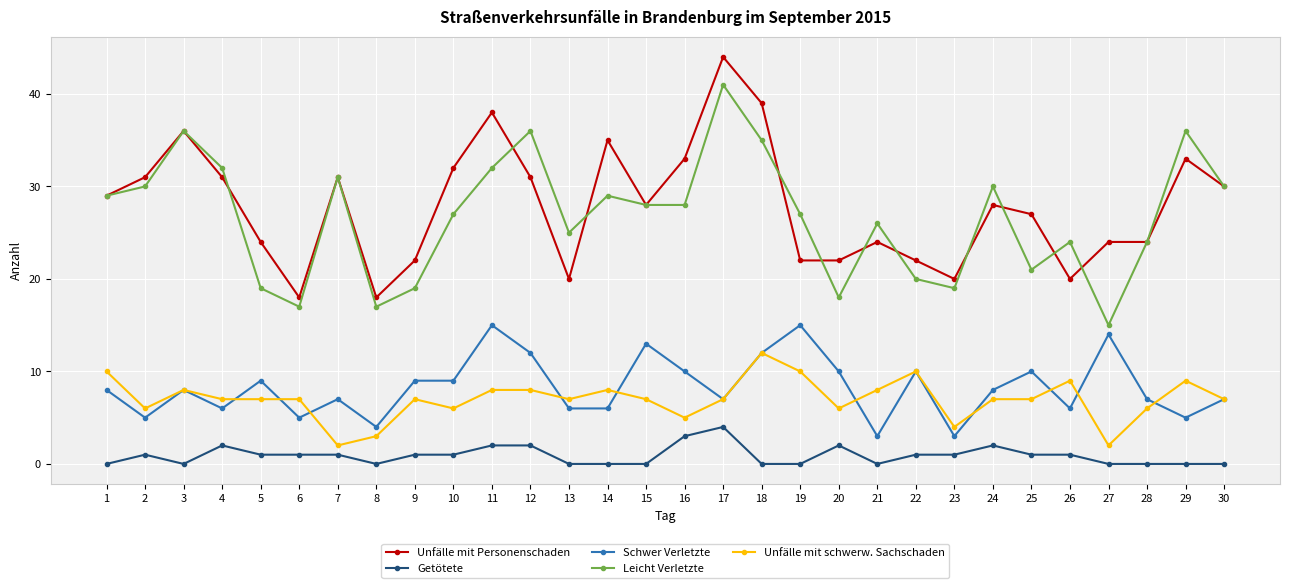

True or false: Getötete has a value of 4 at 17.

True